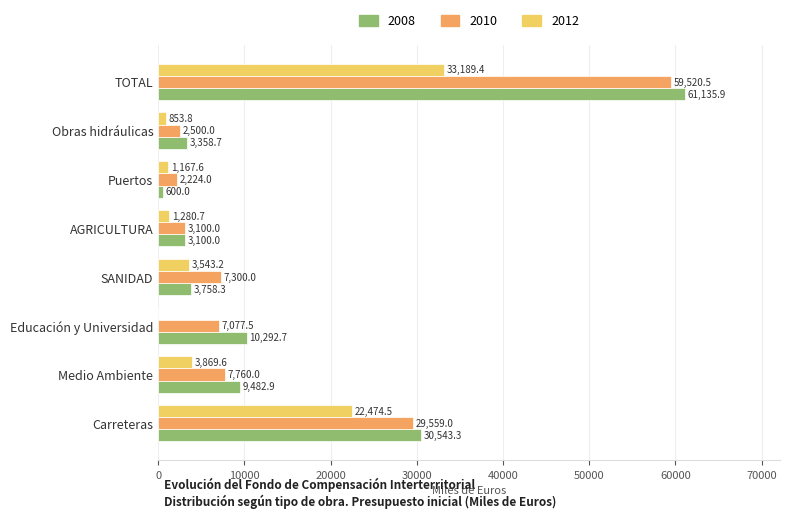

What is the sum of the 2012 values at AGRICULTURA and Puertos?

2448.3